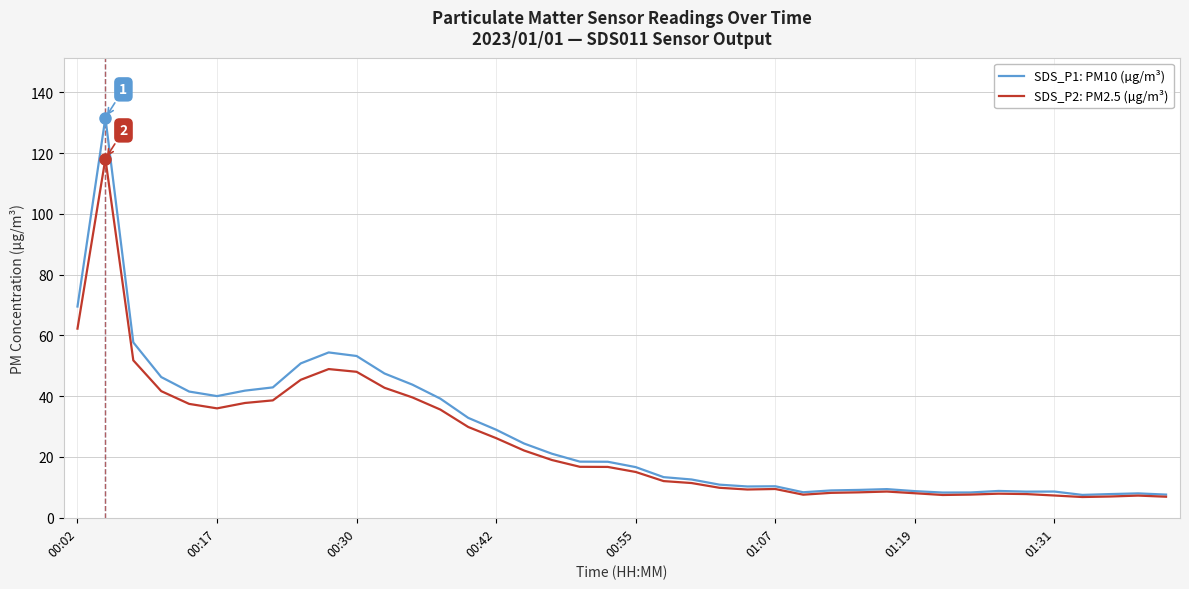

What is the minimum value shown in the chart?

6.8